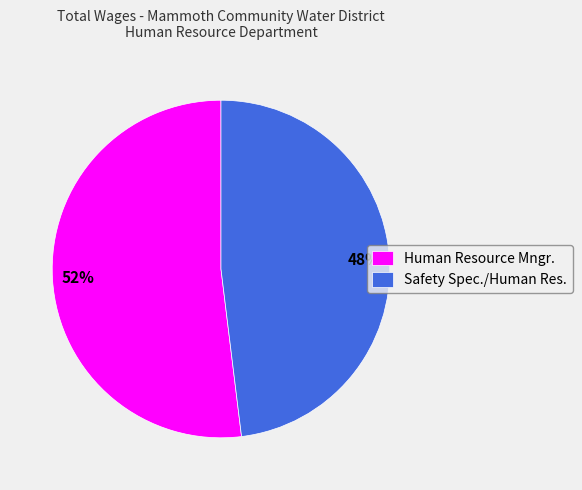

Which slice is the smallest?

Safety Spec./Human Res.